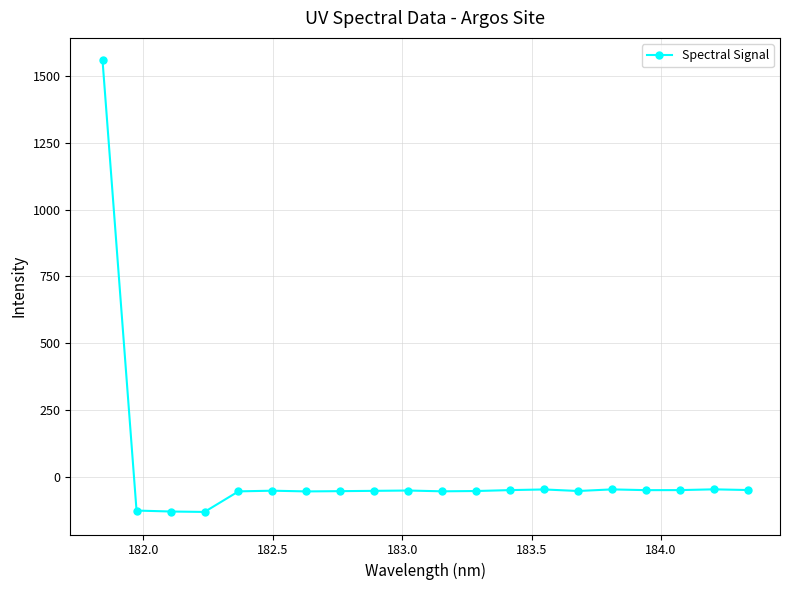

What is the value of the 6th point from the left?

-51.4